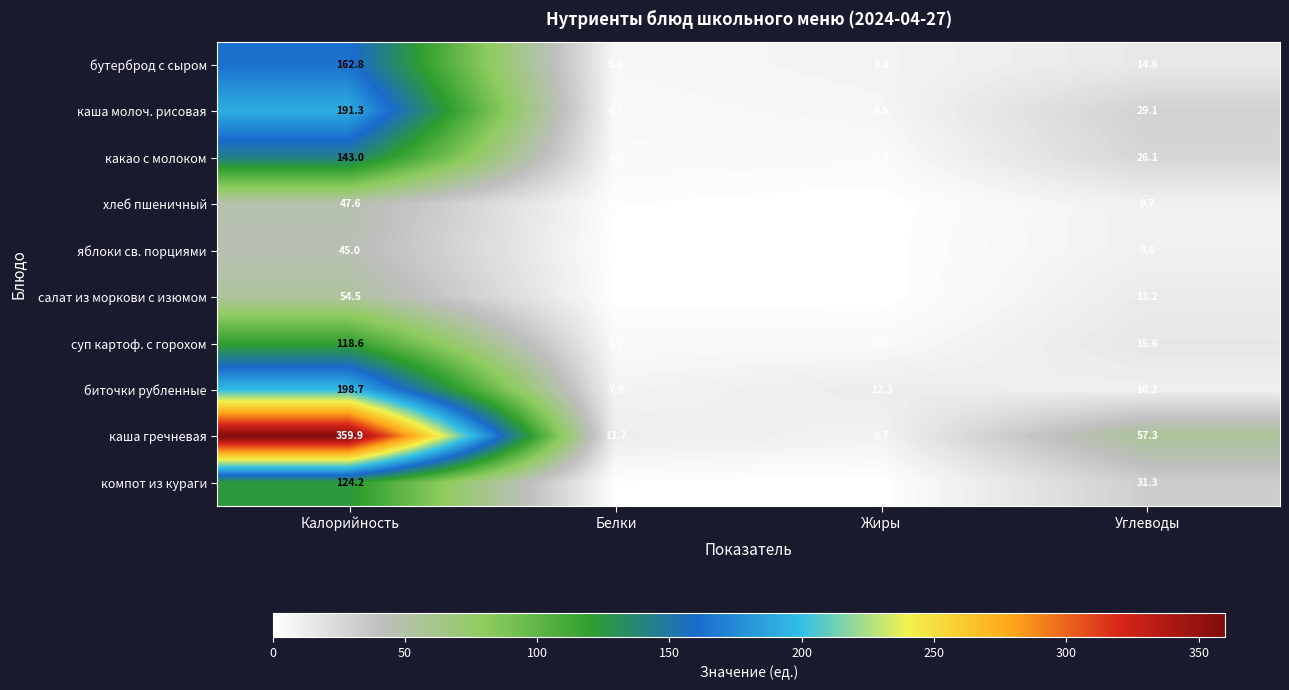

What is the highest value of the яблоки св. порциями series?

45.0